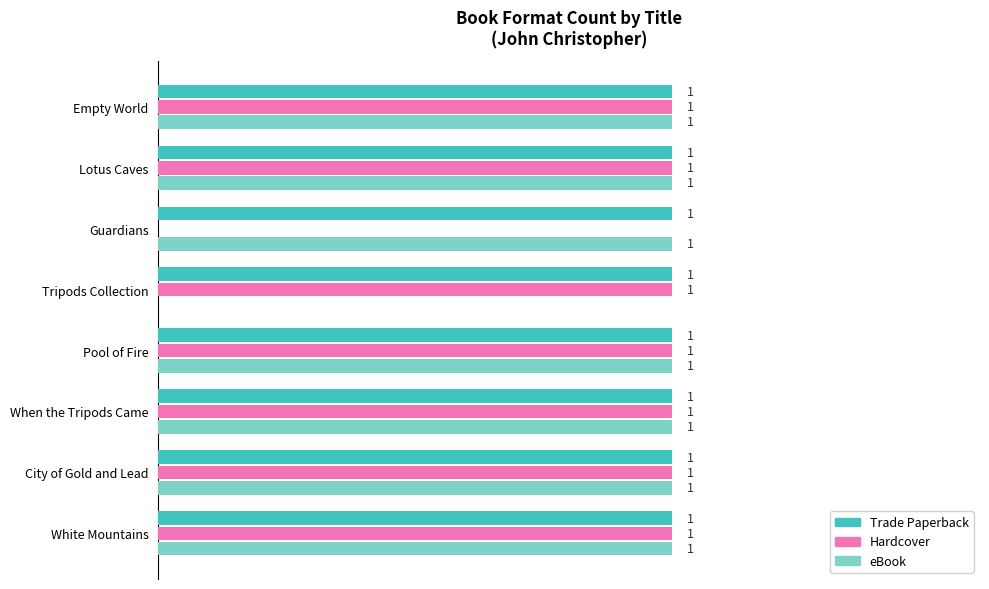

At which label is eBook closest to 0?

Tripods Collection